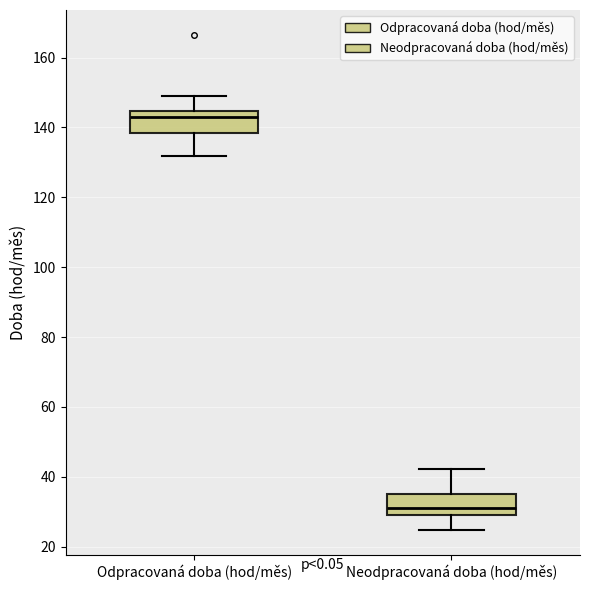

Which box has the lowest median line?

Neodpracovaná doba (hod/měs)